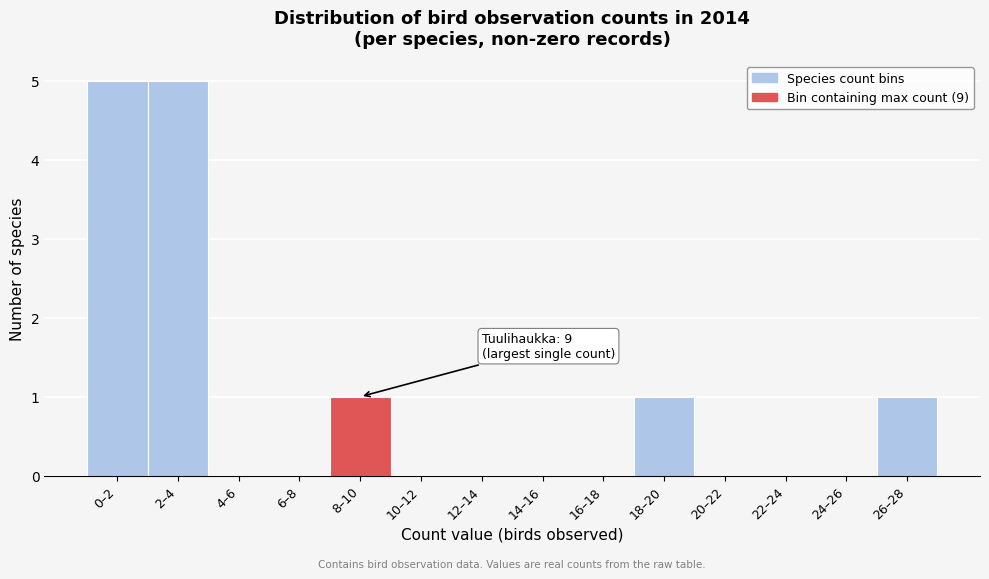

Reading right to left, extract all data points from this chart.

26–28=1	24–26=0	22–24=0	20–22=0	18–20=1	16–18=0	14–16=0	12–14=0	10–12=0	8–10=1	6–8=0	4–6=0	2–4=5	0–2=5